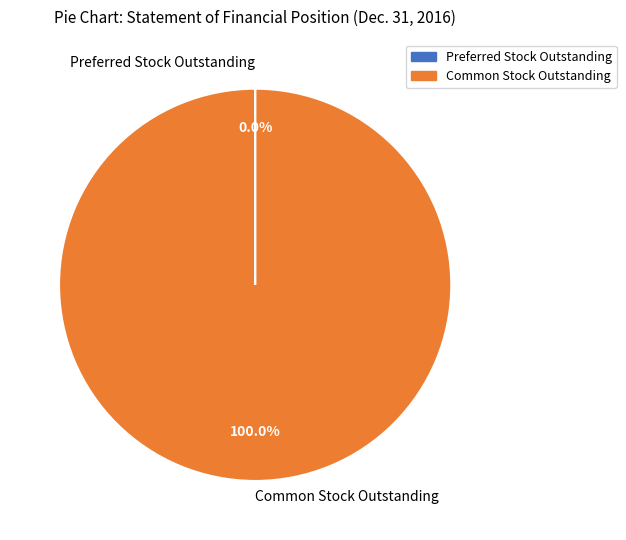

Which slice is the largest?

Common Stock Outstanding